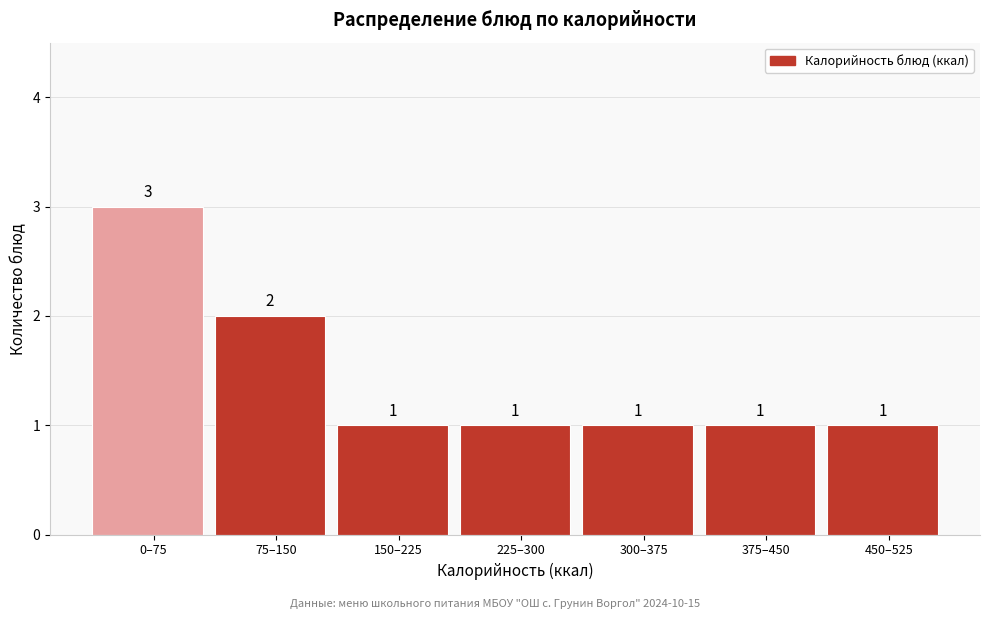

Reading left to right, list all the values displayed in this chart.

0–75=3	75–150=2	150–225=1	225–300=1	300–375=1	375–450=1	450–525=1